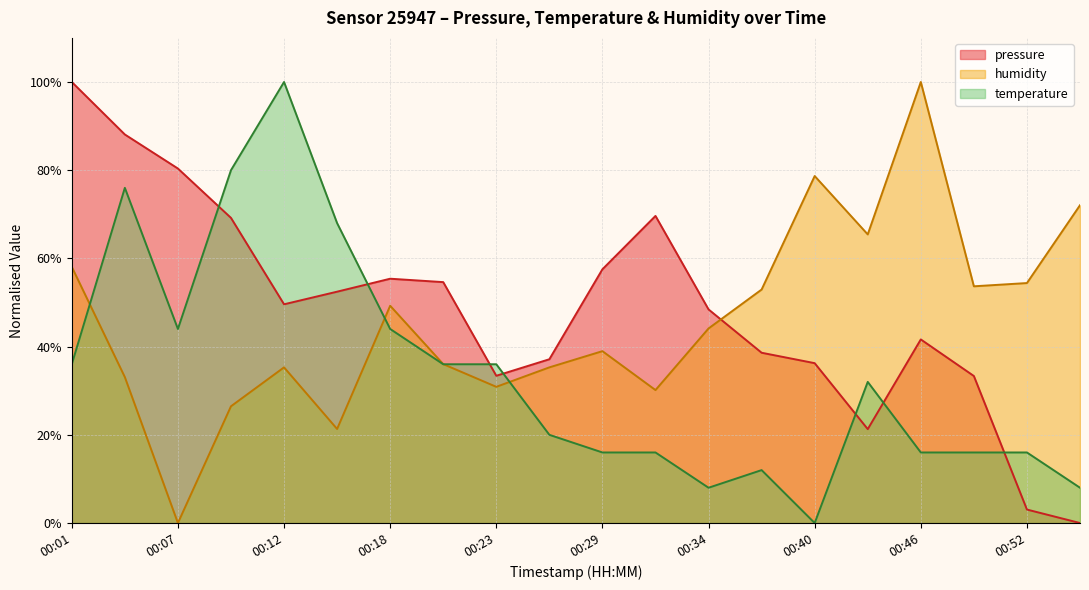

At which category is the sum across all series the highest?

00:04